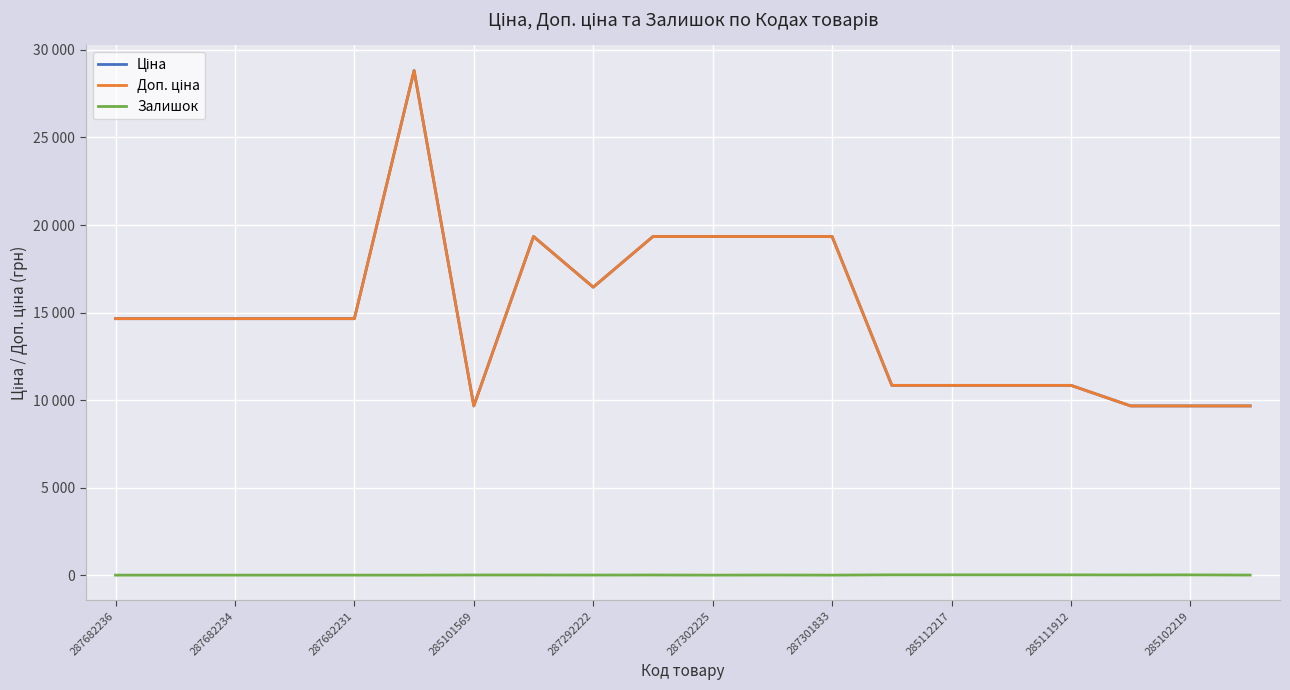

Is this an area chart (filled region under the line)?

No